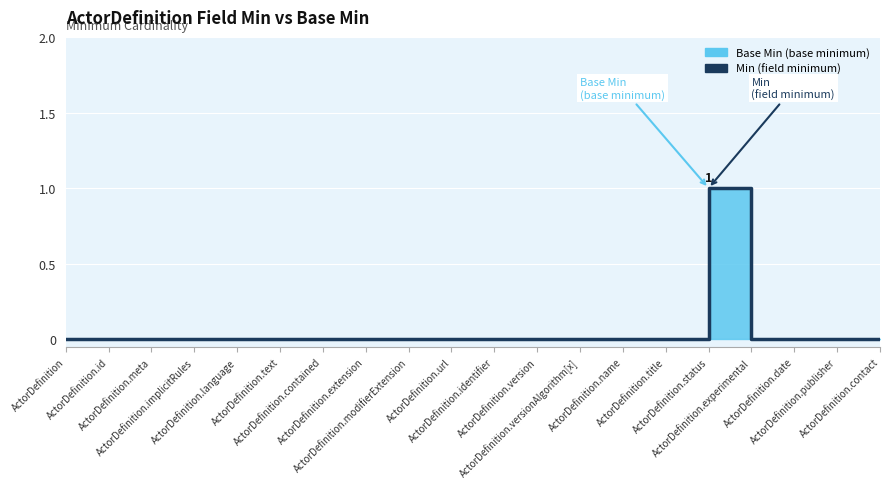

Where is the data nearest to the value 0?

ActorDefinition